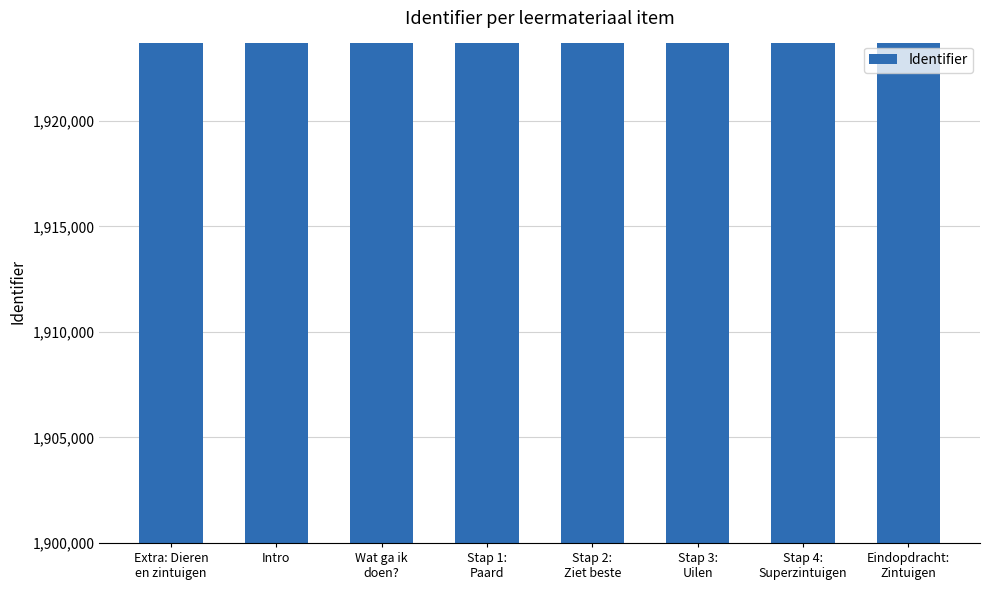

What is the smallest value displayed?

1923670